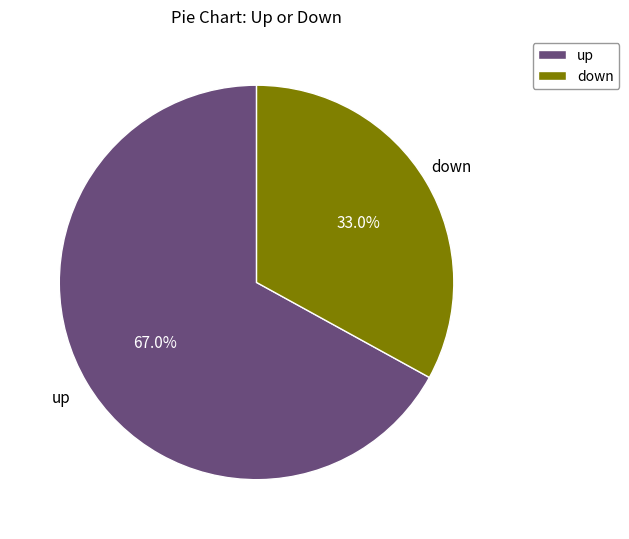

The up slice represents 67% of the pie. True or false?

True